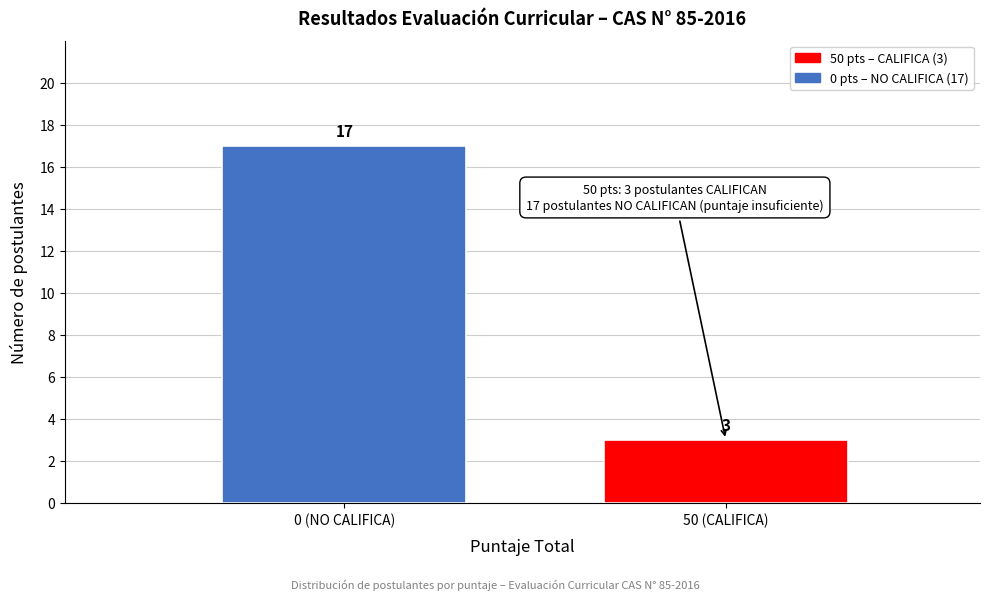

Reading right to left, transcribe all the data shown in this chart.

3	17